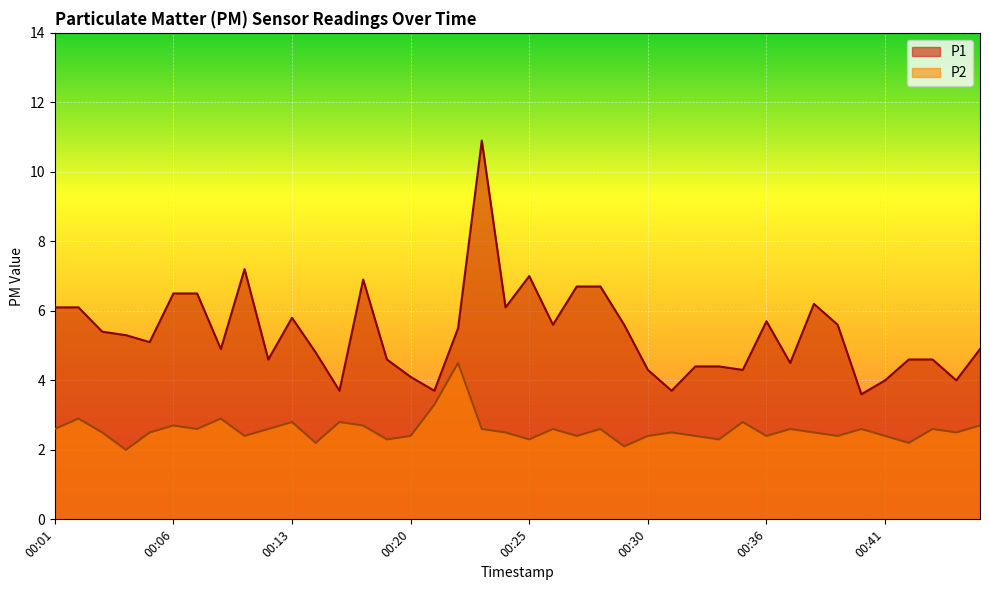

Reading right to left, extract all data points from this chart.

P1: 4.9	4.0	4.6	4.6	4.0	3.6	5.6	6.2	4.5	5.7	4.3	4.4	4.4	3.7	4.3	5.6	6.7	6.7	5.6	7.0	6.1	10.9	5.5	3.7	4.1	4.6	6.9	3.7	4.8	5.8	4.6	7.2	4.9	6.5	6.5	5.1	5.3	5.4	6.1	6.1
P2: 2.7	2.5	2.6	2.2	2.4	2.6	2.4	2.5	2.6	2.4	2.8	2.3	2.4	2.5	2.4	2.1	2.6	2.4	2.6	2.3	2.5	2.6	4.5	3.3	2.4	2.3	2.7	2.8	2.2	2.8	2.6	2.4	2.9	2.6	2.7	2.5	2.0	2.5	2.9	2.6